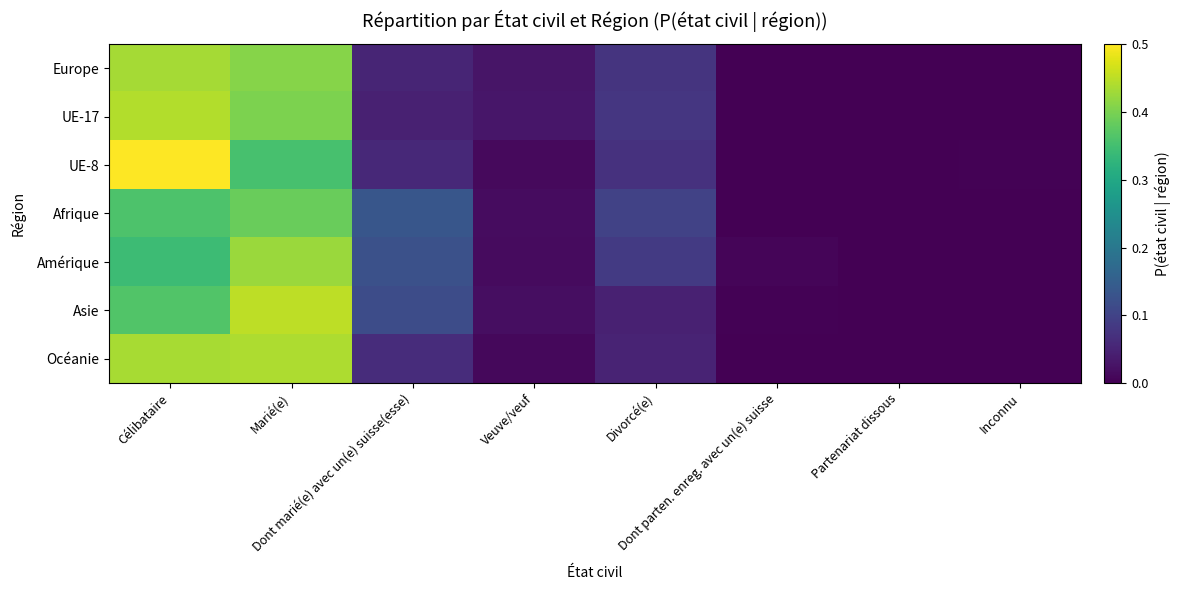

List the series in order of their peak value, lowest first.

Afrique, Amérique, Europe, Océanie, UE-17, Asie, UE-8